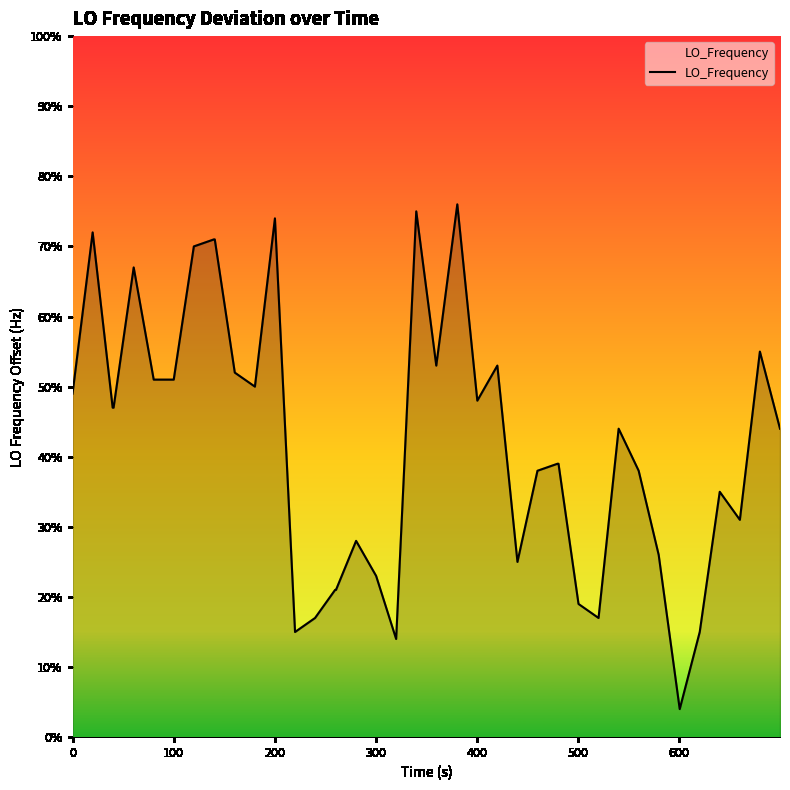

How many interior local peaks (higher than both neighbors) does the data have?

10